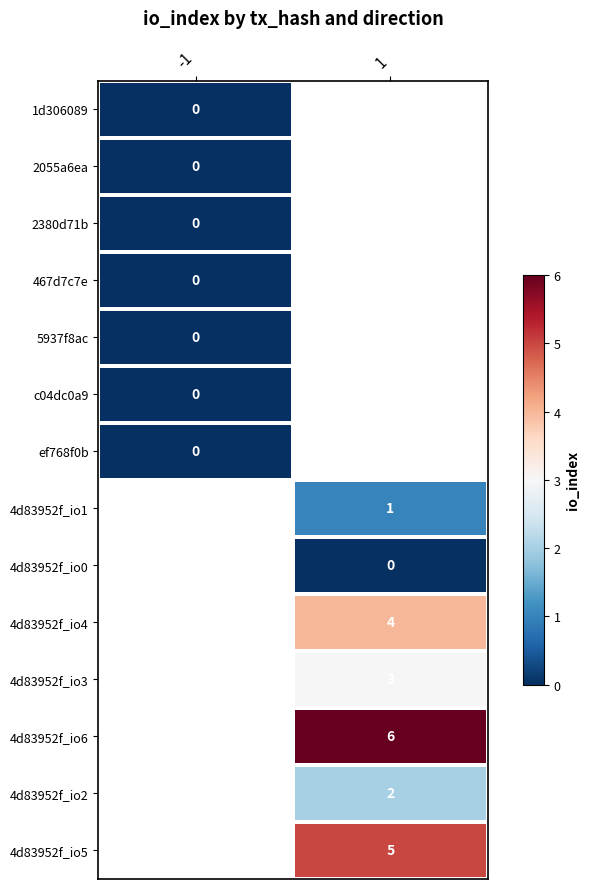

Count the number of categories in the chart.

2